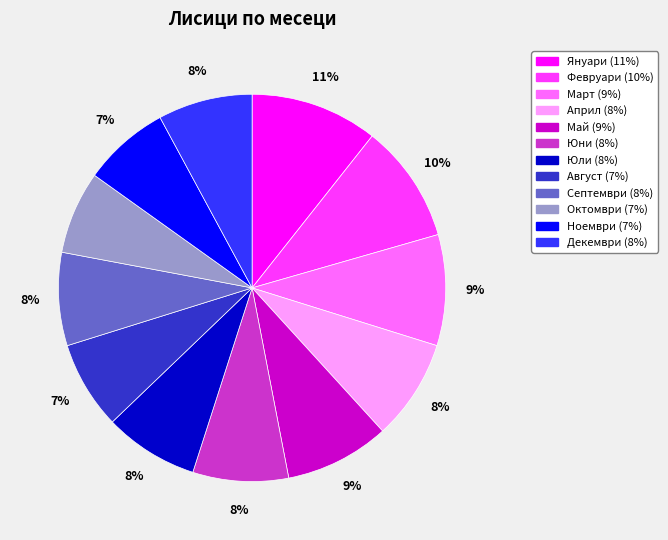

To the nearest percent, what percentage of the pie is Юли?

8%